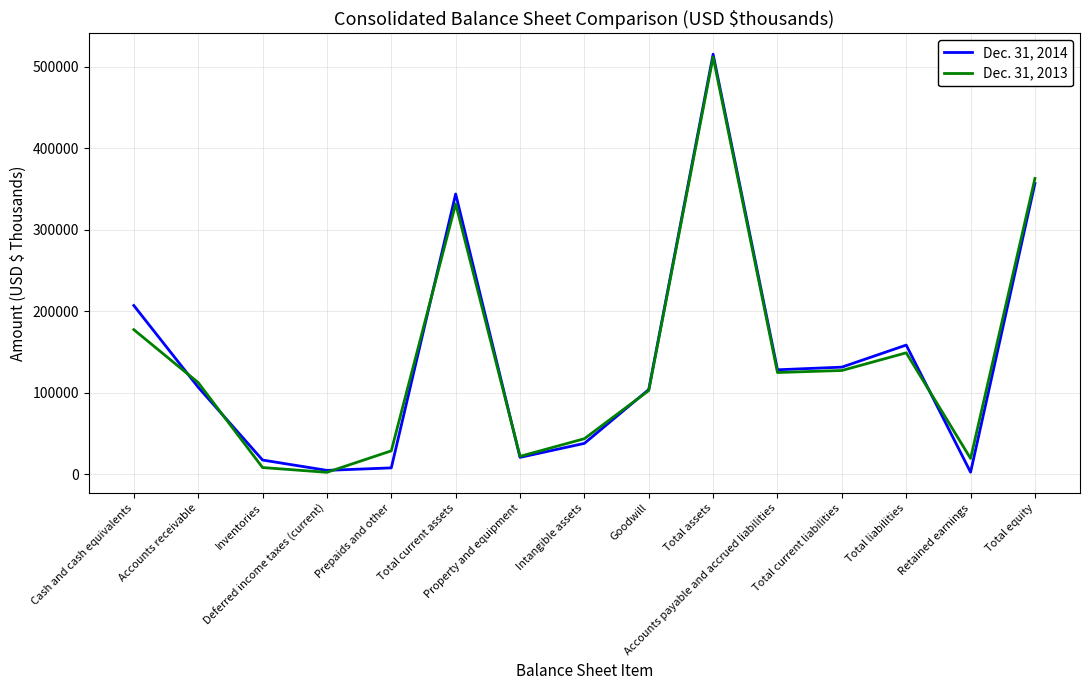

How many interior local peaks does the Dec. 31, 2014 series have?

3